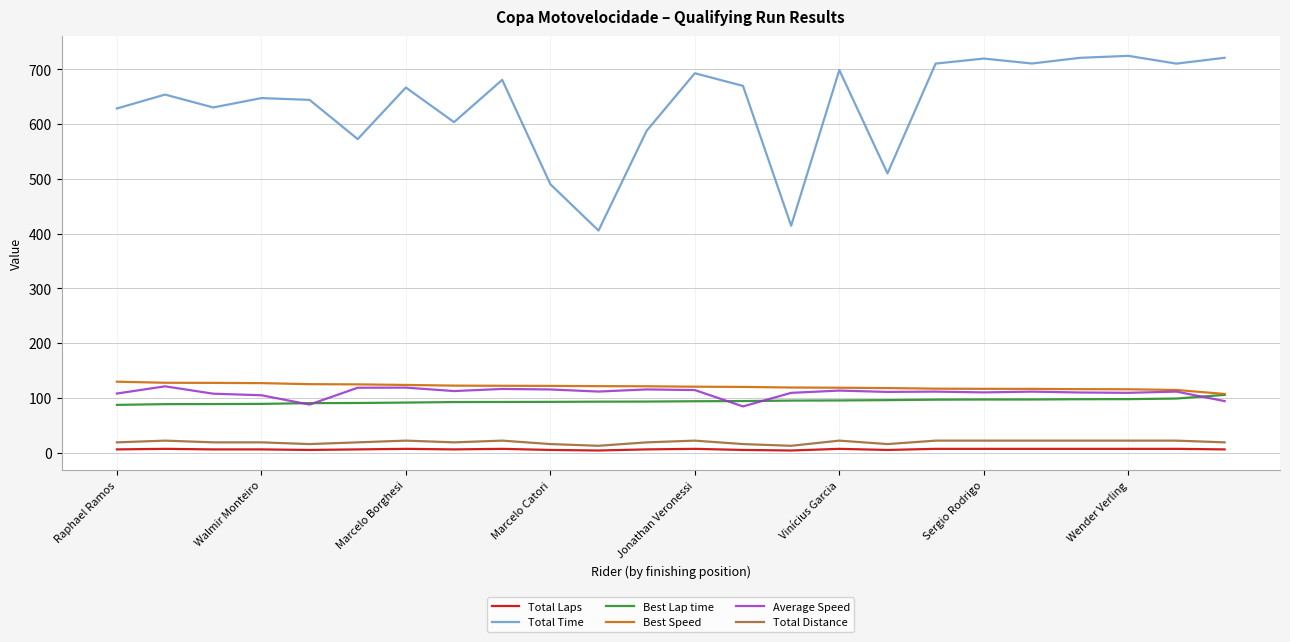

Does the chart have visible grid lines?

Yes